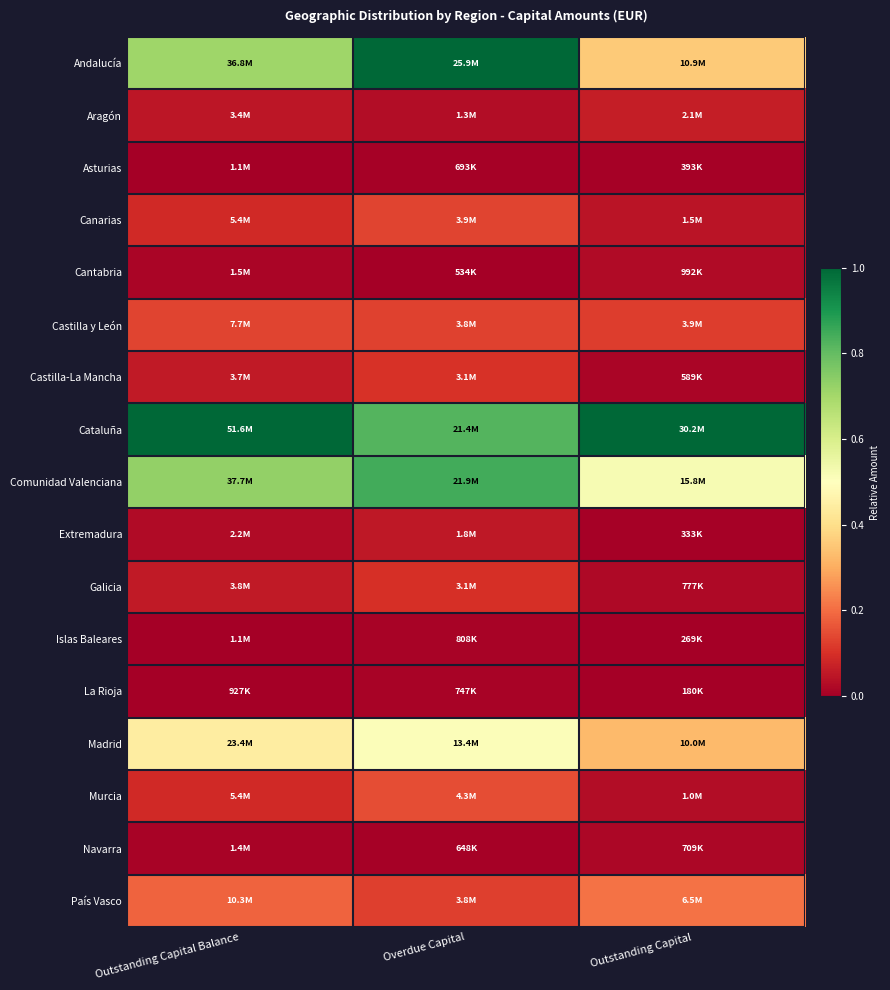

Reading left to right, extract all data points from this chart.

Andalucía: Outstanding Capital Balance=0.7	Overdue Capital=1.0	Outstanding Capital=0.4
Aragón: Outstanding Capital Balance=0.0	Overdue Capital=0.0	Outstanding Capital=0.1
Asturias: Outstanding Capital Balance=0.0	Overdue Capital=0.0	Outstanding Capital=0.0
Canarias: Outstanding Capital Balance=0.1	Overdue Capital=0.1	Outstanding Capital=0.0
Cantabria: Outstanding Capital Balance=0.0	Overdue Capital=0.0	Outstanding Capital=0.0
Castilla y León: Outstanding Capital Balance=0.1	Overdue Capital=0.1	Outstanding Capital=0.1
Castilla-La Mancha: Outstanding Capital Balance=0.1	Overdue Capital=0.1	Outstanding Capital=0.0
Cataluña: Outstanding Capital Balance=1.0	Overdue Capital=0.8	Outstanding Capital=1.0
Comunidad Valenciana: Outstanding Capital Balance=0.7	Overdue Capital=0.8	Outstanding Capital=0.5
Extremadura: Outstanding Capital Balance=0.0	Overdue Capital=0.1	Outstanding Capital=0.0
Galicia: Outstanding Capital Balance=0.1	Overdue Capital=0.1	Outstanding Capital=0.0
Islas Baleares: Outstanding Capital Balance=0.0	Overdue Capital=0.0	Outstanding Capital=0.0
La Rioja: Outstanding Capital Balance=0.0	Overdue Capital=0.0	Outstanding Capital=0.0
Madrid: Outstanding Capital Balance=0.4	Overdue Capital=0.5	Outstanding Capital=0.3
Murcia: Outstanding Capital Balance=0.1	Overdue Capital=0.2	Outstanding Capital=0.0
Navarra: Outstanding Capital Balance=0.0	Overdue Capital=0.0	Outstanding Capital=0.0
País Vasco: Outstanding Capital Balance=0.2	Overdue Capital=0.1	Outstanding Capital=0.2